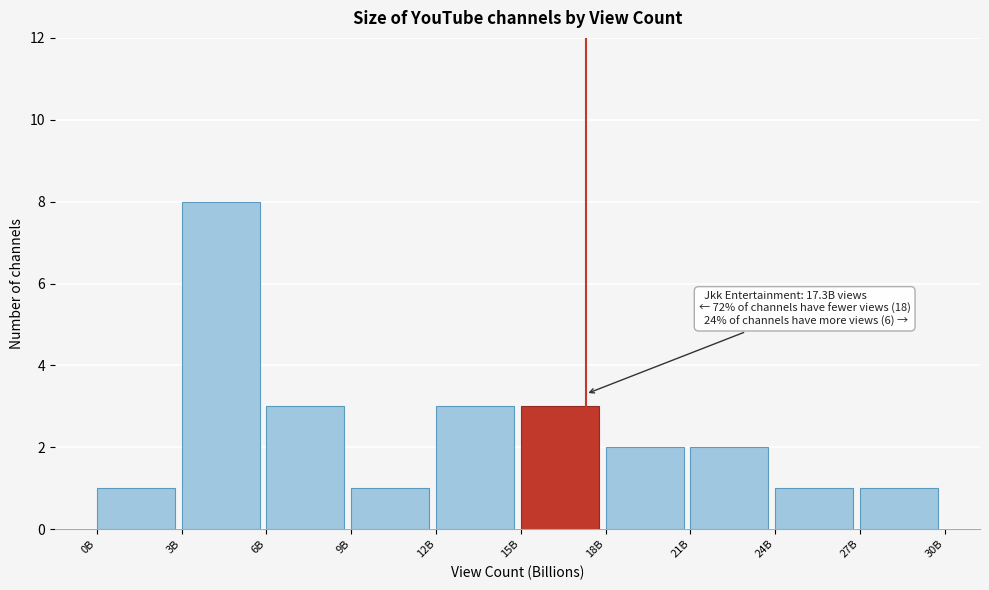

Reading right to left, list all the values displayed in this chart.

1	1	2	2	3	3	1	3	8	1